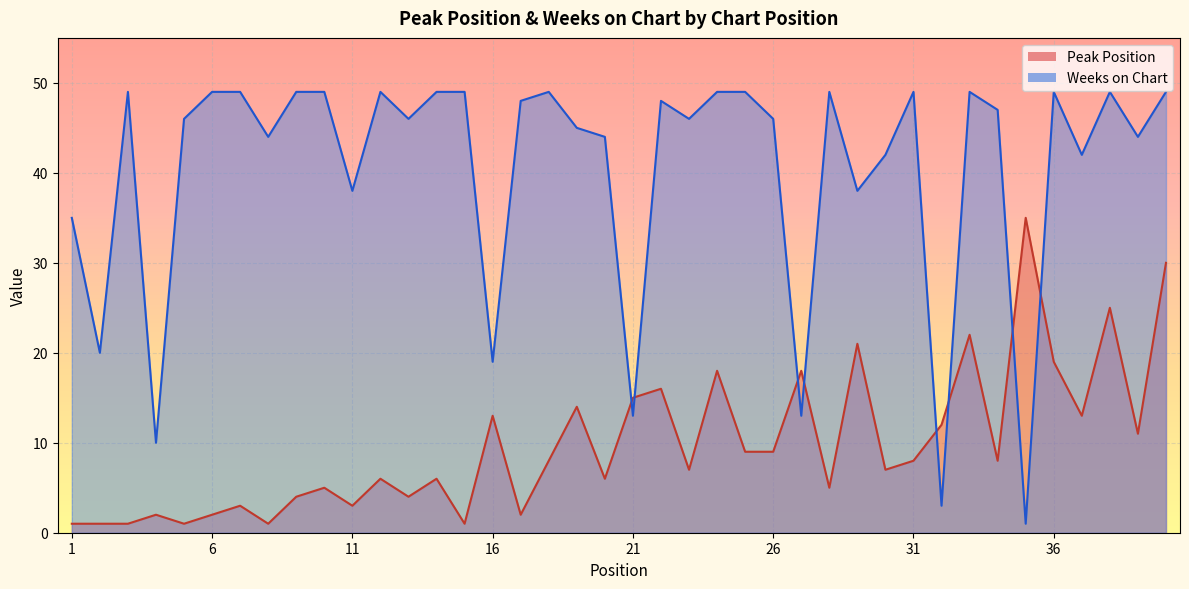

Which series has the largest total across all categories?

Weeks on Chart